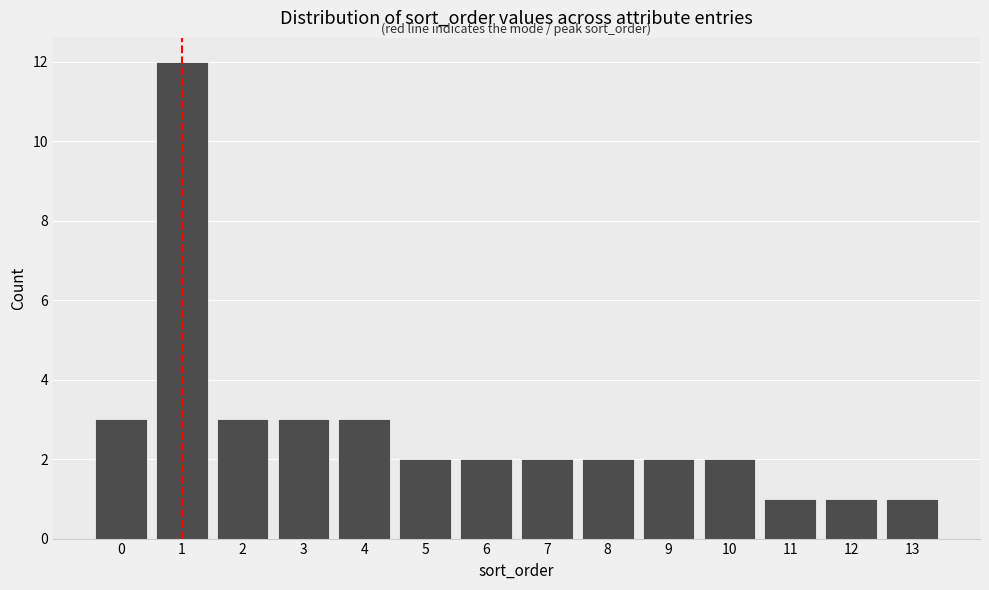

Over which range of the x-axis is the bar tallest?

0.5 to 1.5